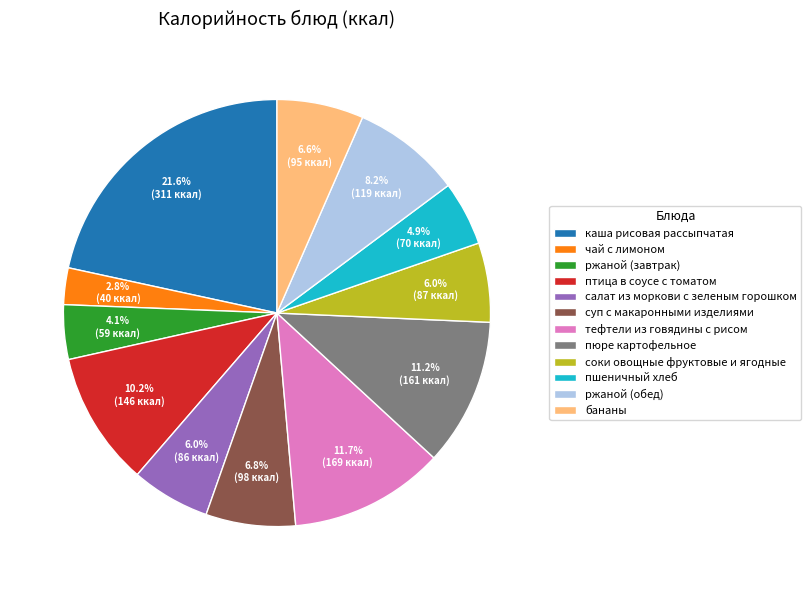

The пшеничный хлеб slice represents 15% of the pie. True or false?

False